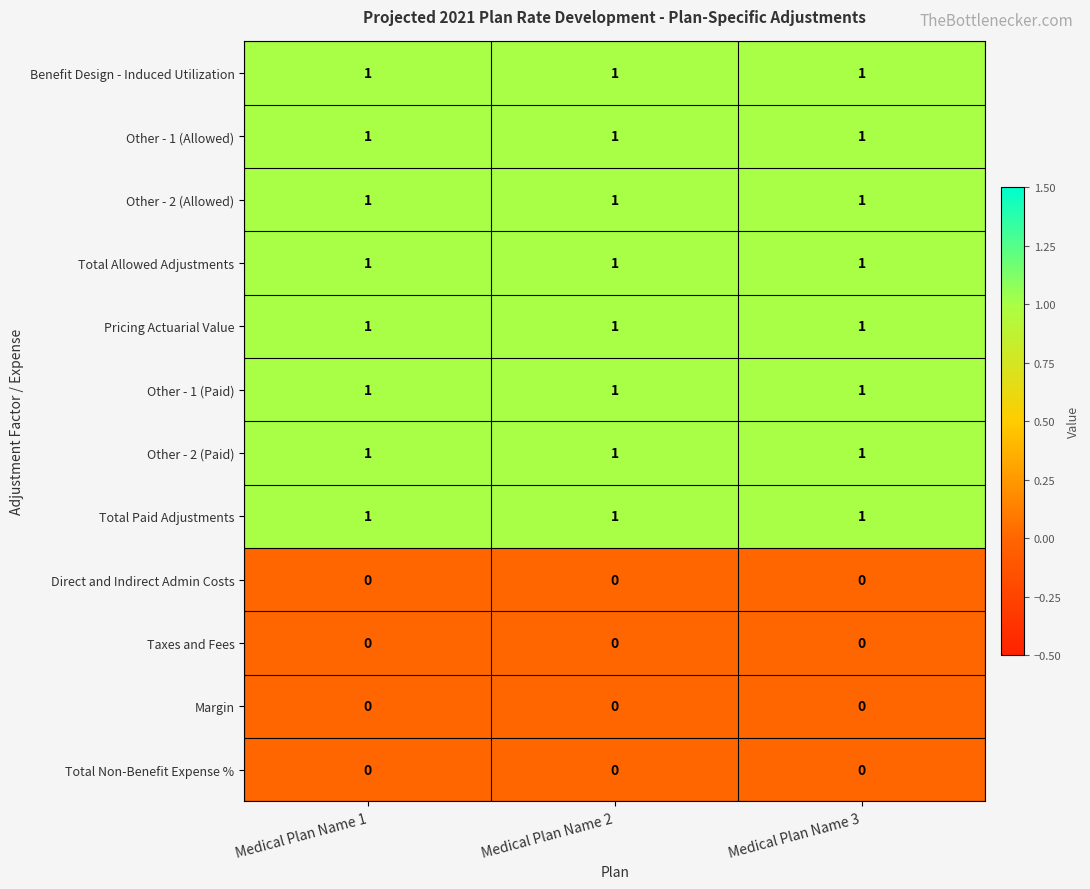

What is the maximum value shown in the chart?

1